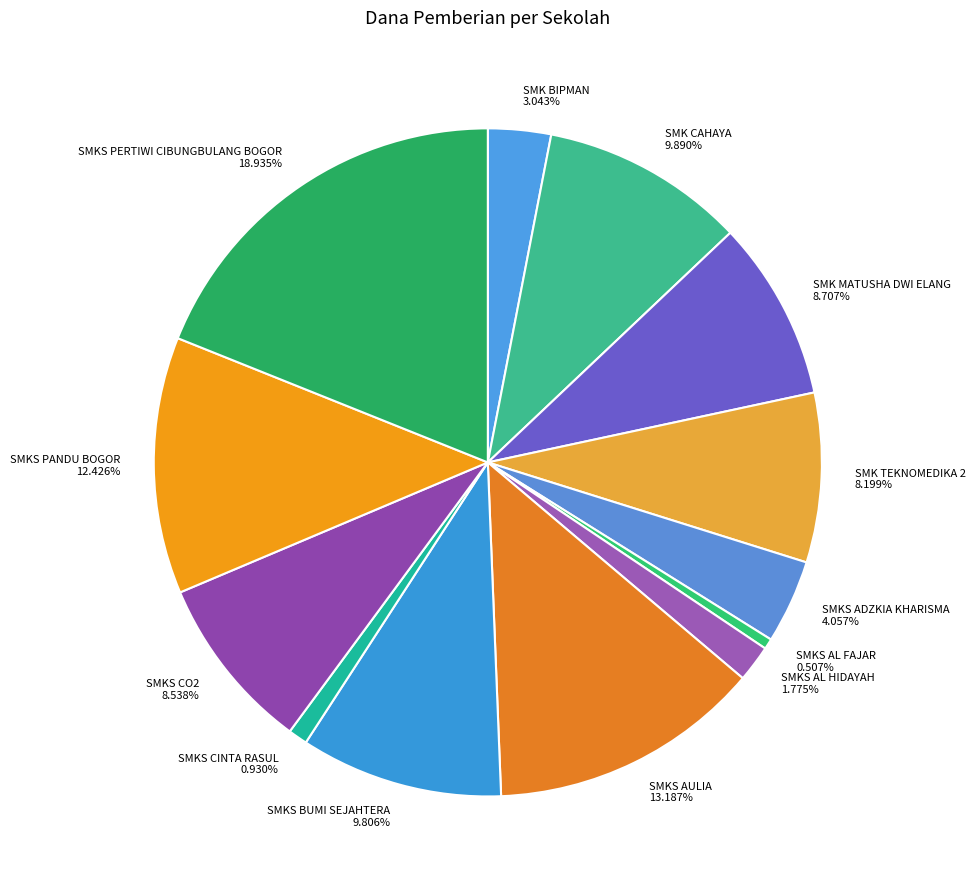

Is the sum of SMKS BUMI SEJAHTERA and SMKS PERTIWI CIBUNGBULANG BOGOR greater than half?

No